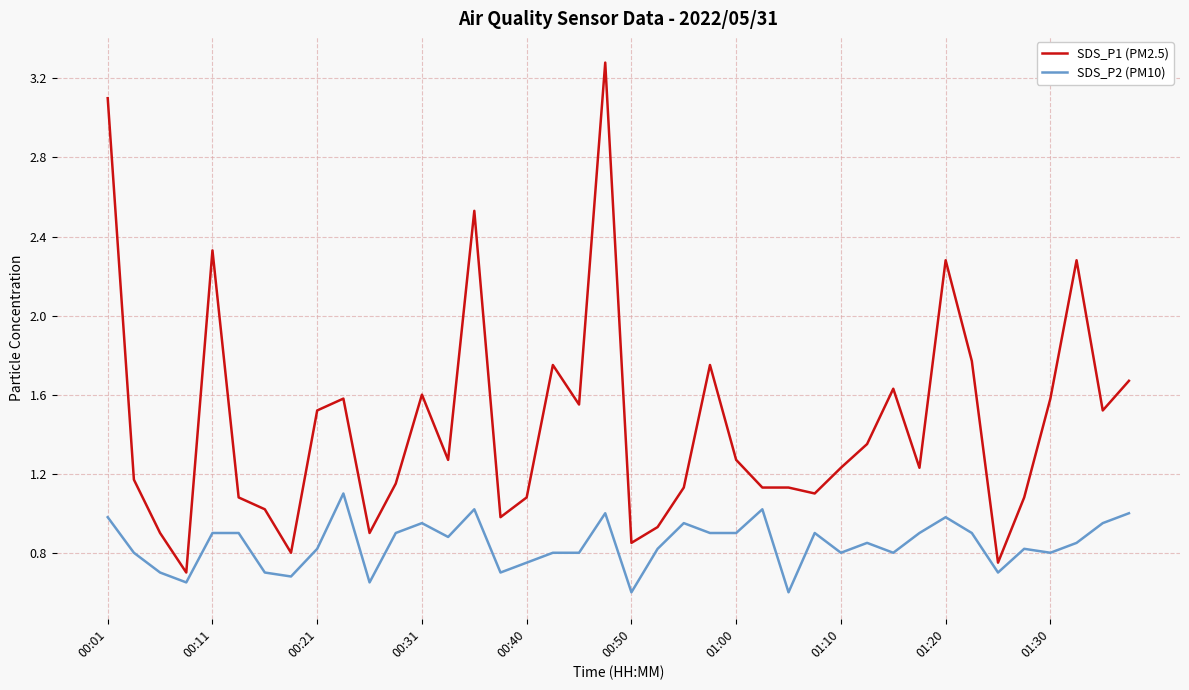

Which series has the largest total across all categories?

SDS_P1 (PM2.5)